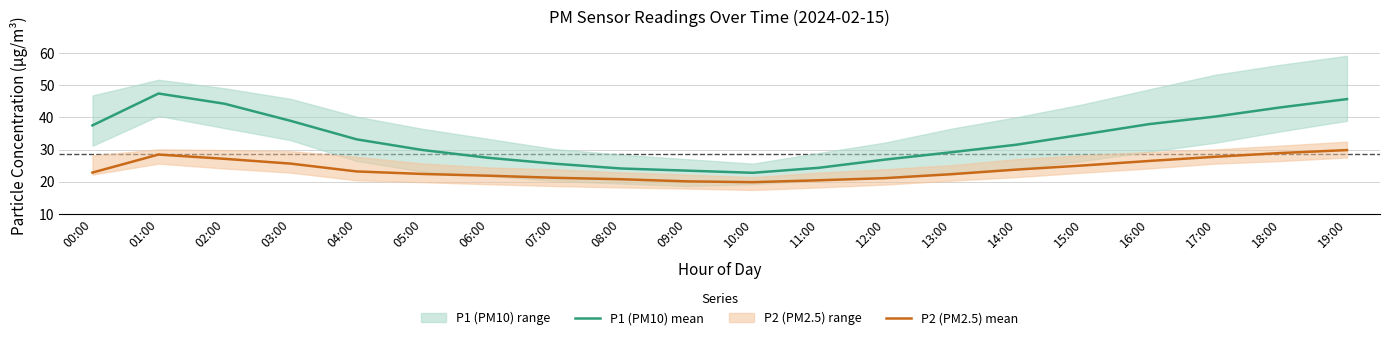

In P1 (PM10) mean, how many points are higher than both neighbors (excluding endpoints)?

1